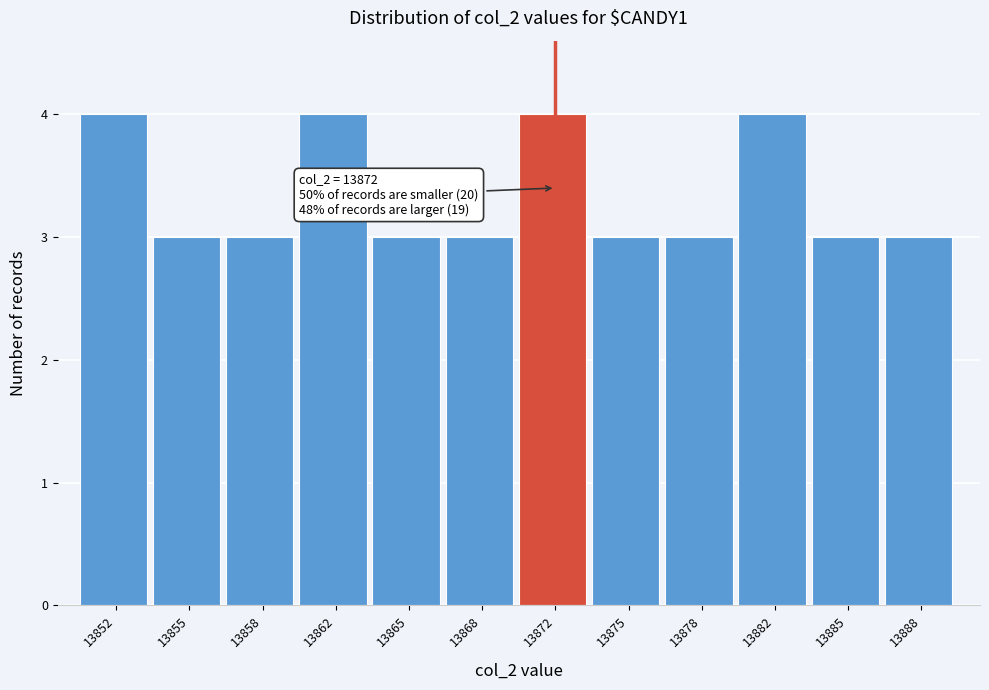

Reading left to right, what are all the values shown in this chart?

4	3	3	4	3	3	4	3	3	4	3	3